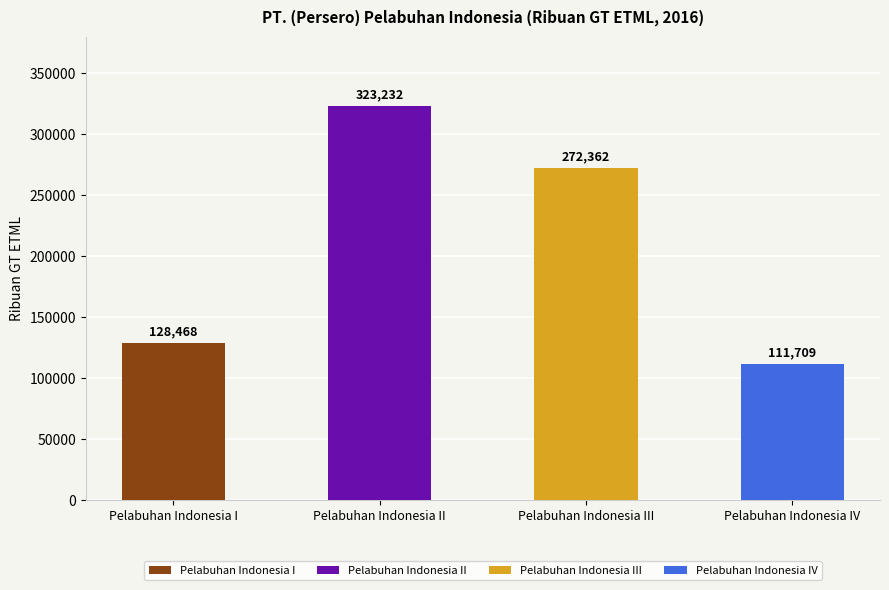

What is the maximum value shown in the chart?

323232